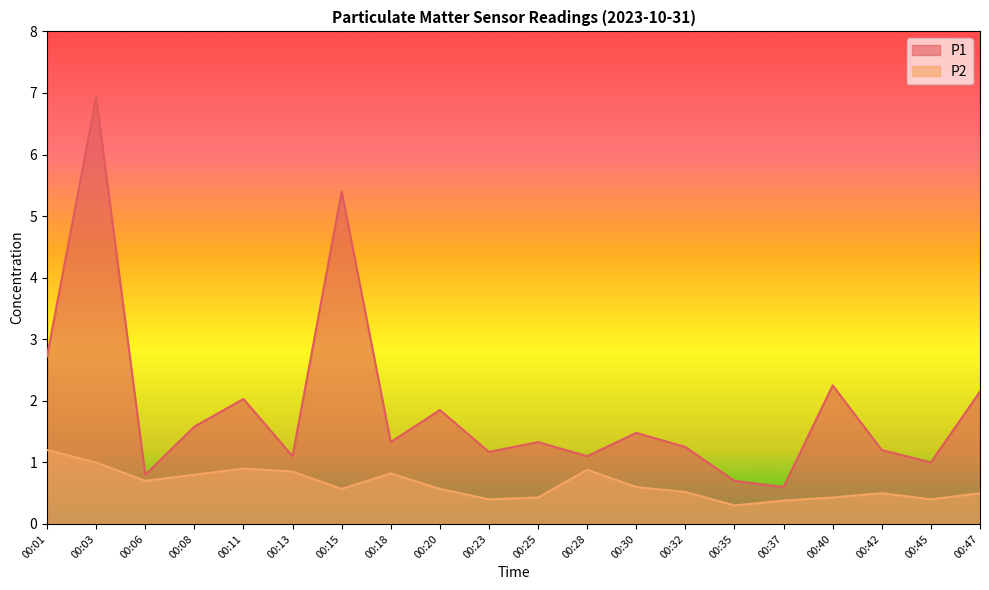

True or false: P1 has more than 2 points higher than both neighbors.

True